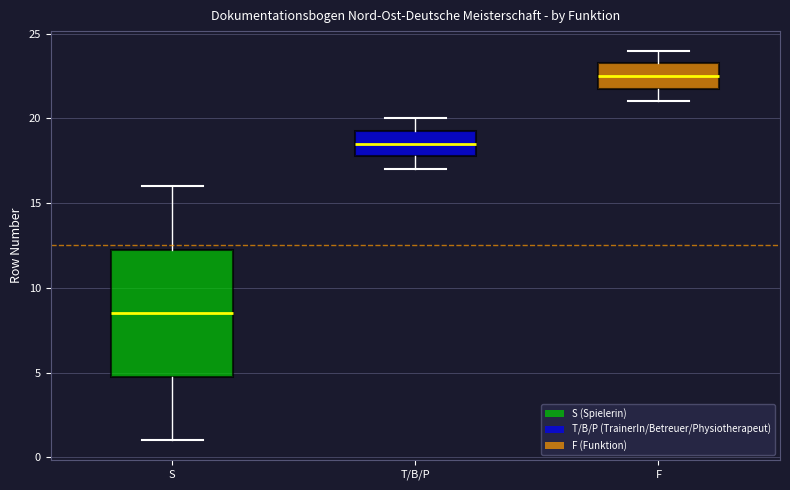

Which box is the tallest, from its lower edge to its upper edge?

S